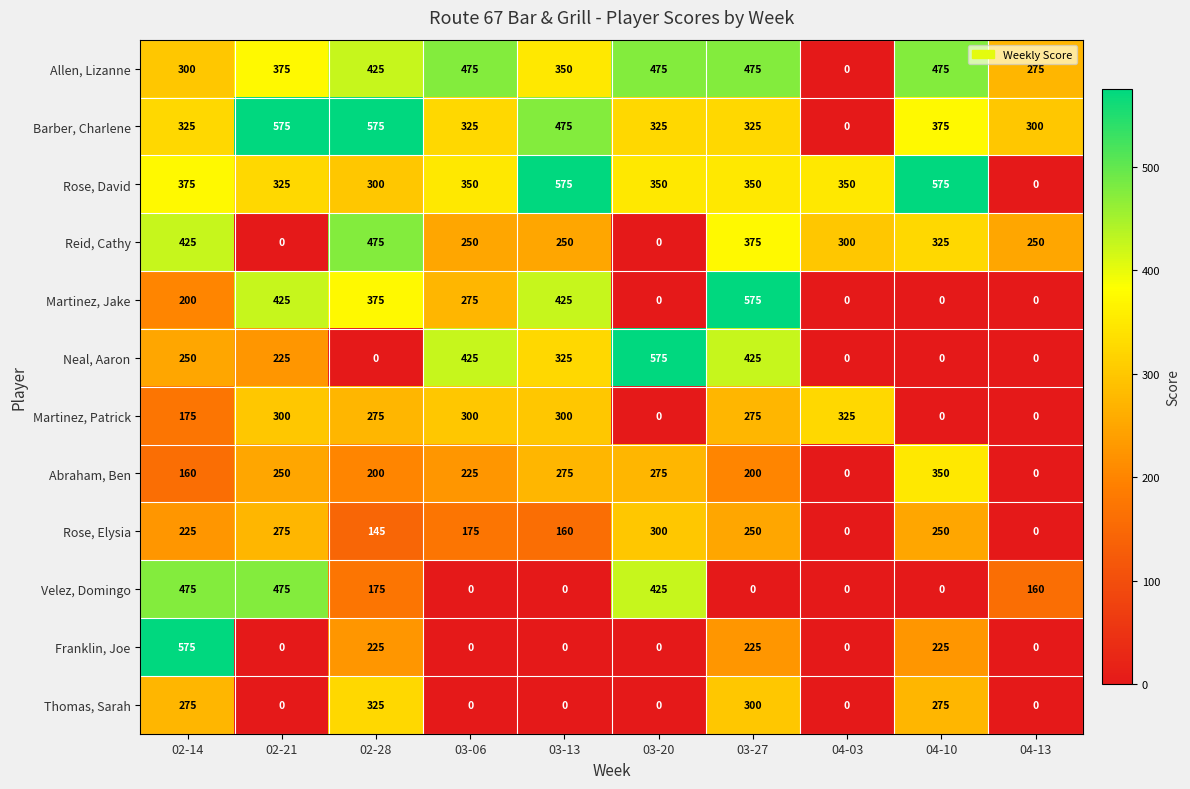

Which series has the largest total across all categories?

Allen, Lizanne